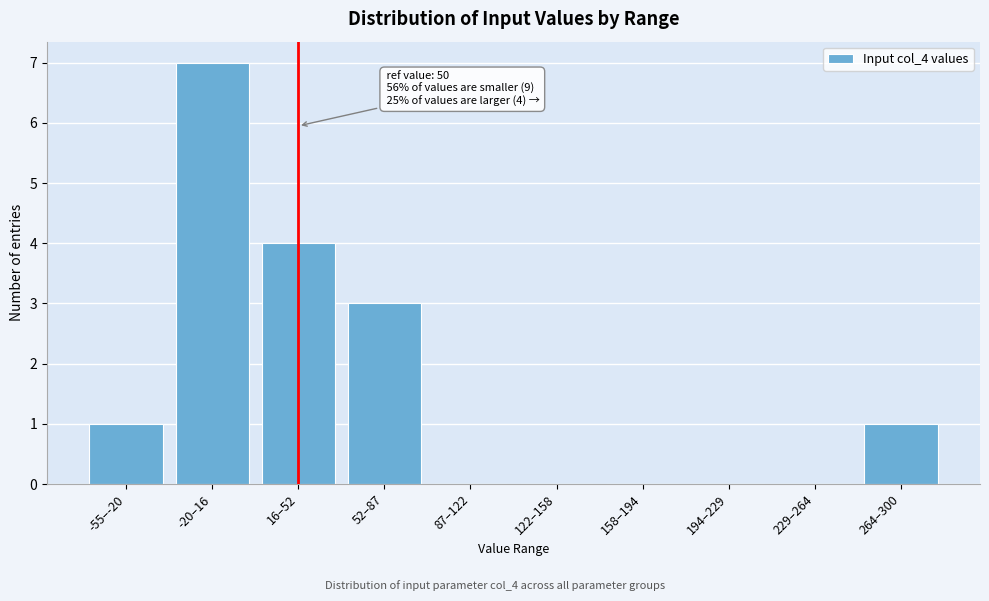

Reading left to right, what are all the values shown in this chart?

-55–-20=1	-20–16=7	16–52=4	52–87=3	87–122=0	122–158=0	158–194=0	194–229=0	229–264=0	264–300=1